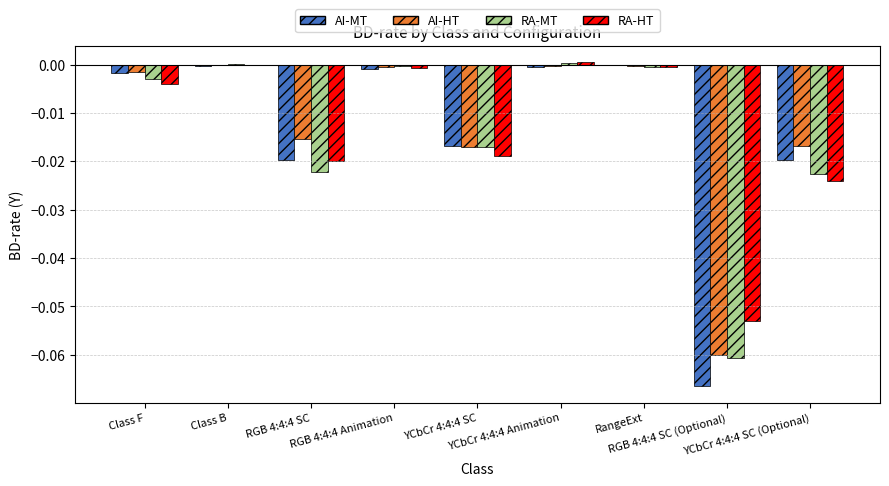

Which series has the largest total across all categories?

AI-HT